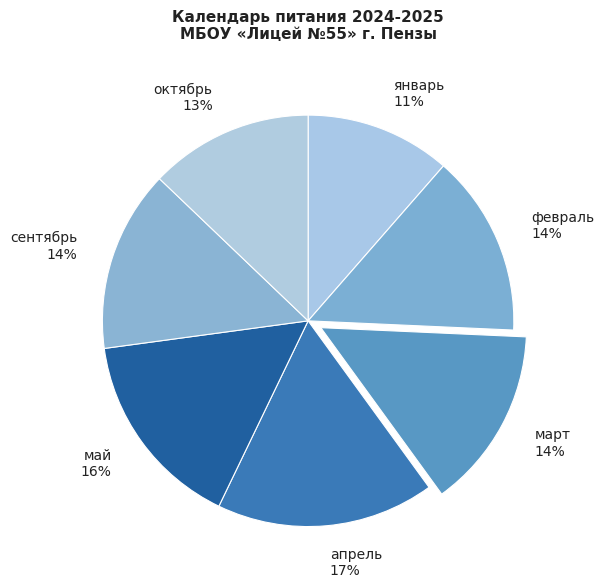

Is it true that май is 3% of the pie?

False